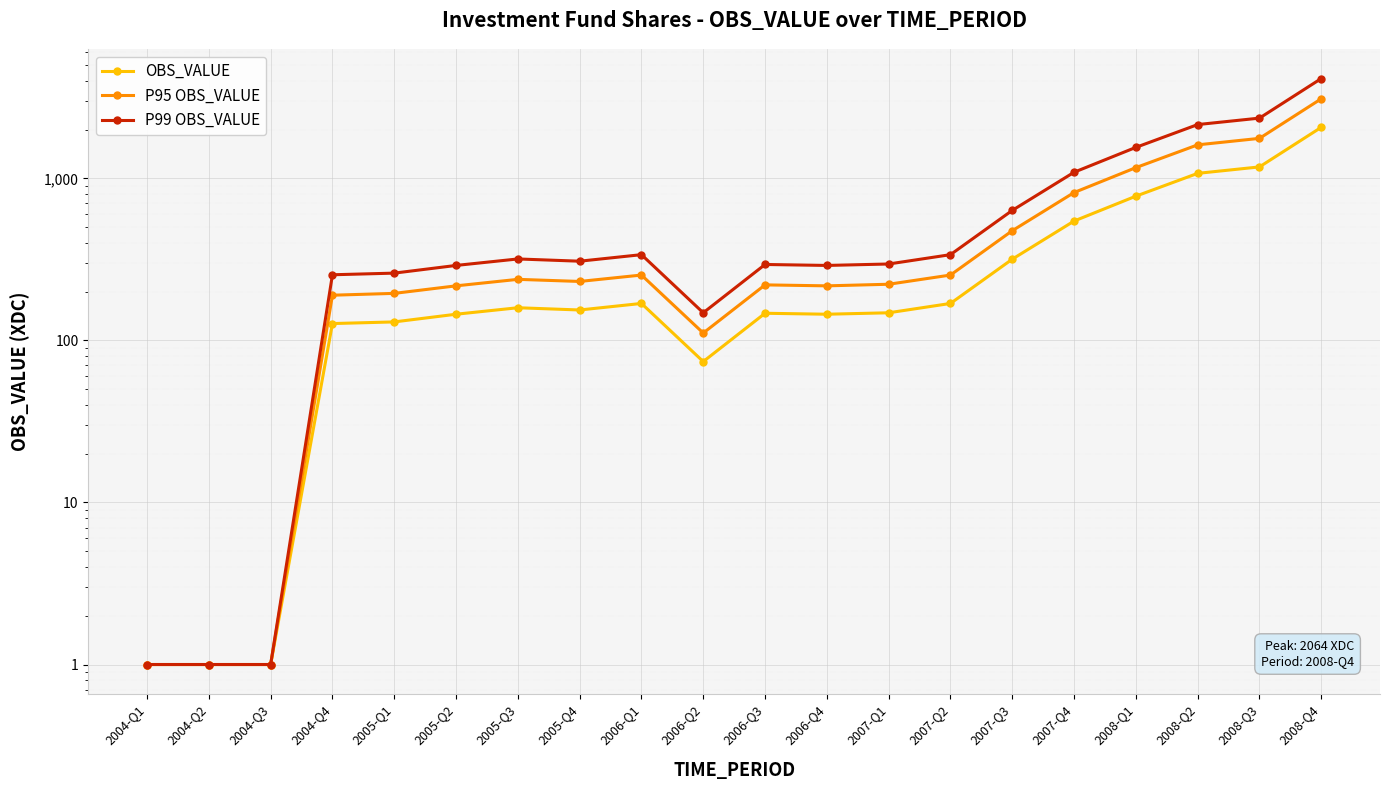

In OBS_VALUE, how many points are lower than both neighbors (excluding endpoints)?

3